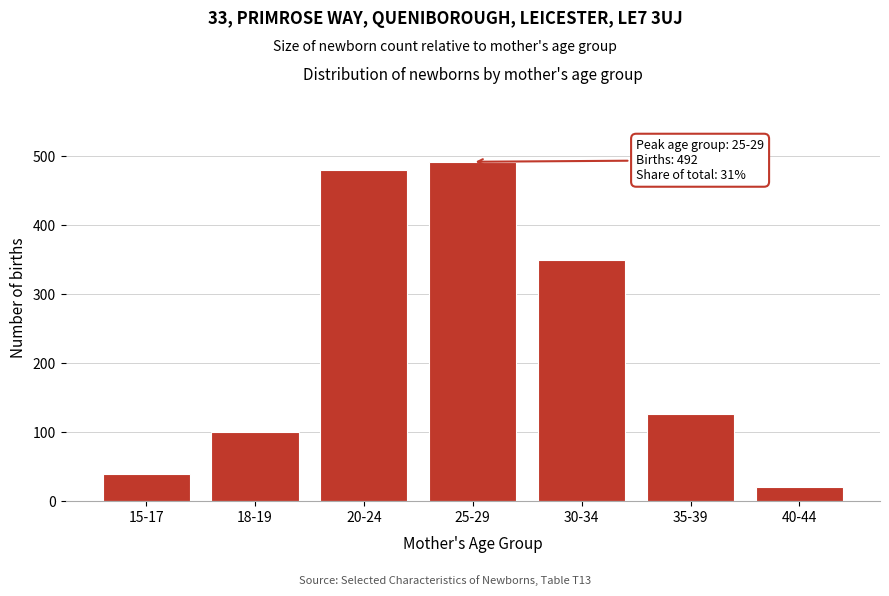

Reading left to right, extract all data points from this chart.

40	100	480	492	350	127	20